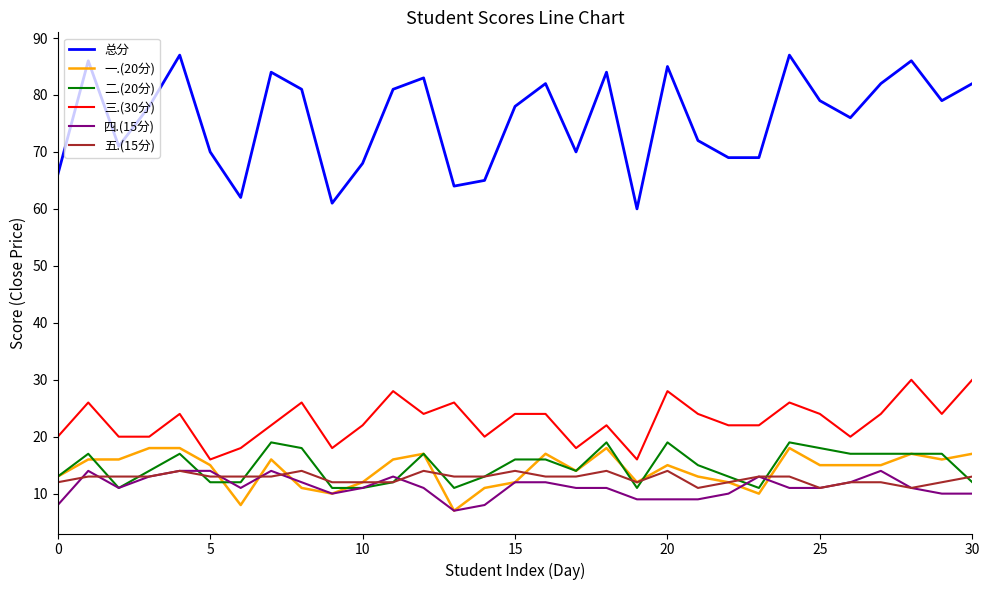

What is the minimum value for 总分?

60